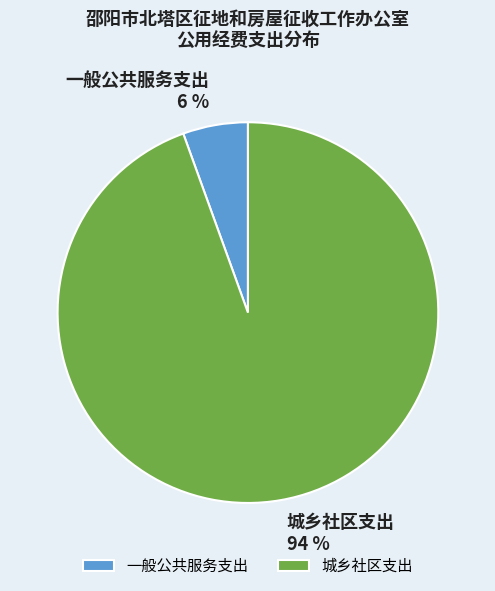

What is the majority slice?

城乡社区支出